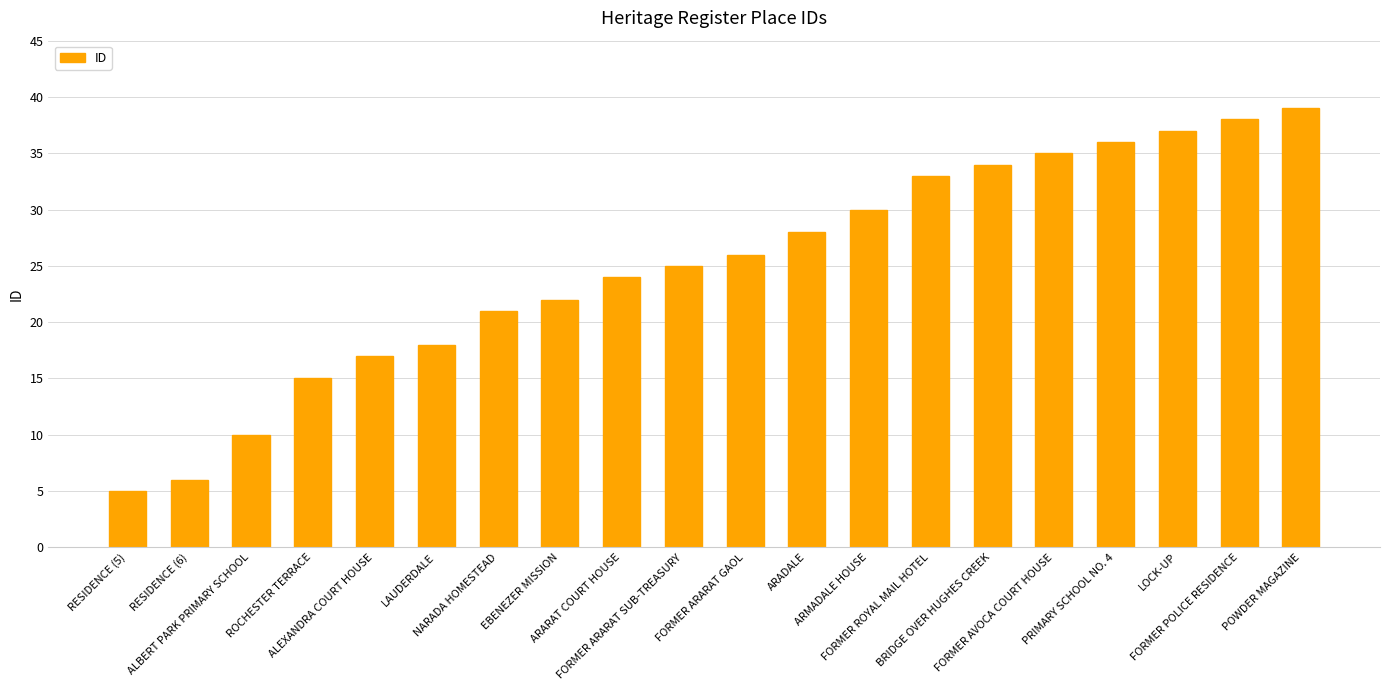

What is the difference between the second highest and minimum values?

33